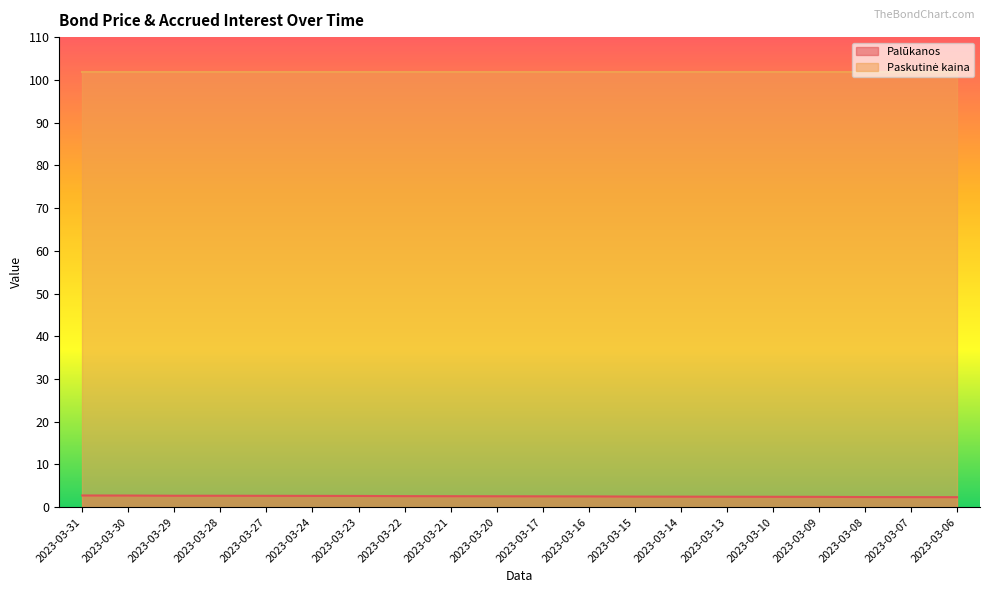

What is the value of the 18th point from the left?

2.4